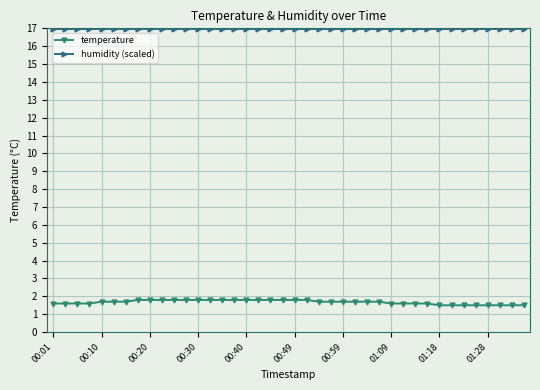

Reading left to right, list all the values displayed in this chart.

temperature: 1.6	1.6	1.6	1.6	1.7	1.7	1.7	1.8	1.8	1.8	1.8	1.8	1.8	1.8	1.8	1.8	1.8	1.8	1.8	1.8	1.8	1.8	1.7	1.7	1.7	1.7	1.7	1.7	1.6	1.6	1.6	1.6	1.5	1.5	1.5	1.5	1.5	1.5	1.5	1.5
humidity (scaled): 17.0	17.0	17.0	17.0	17.0	17.0	17.0	17.0	17.0	17.0	17.0	17.0	17.0	17.0	17.0	17.0	17.0	17.0	17.0	17.0	17.0	17.0	17.0	17.0	17.0	17.0	17.0	17.0	17.0	17.0	17.0	17.0	17.0	17.0	17.0	17.0	17.0	17.0	17.0	17.0